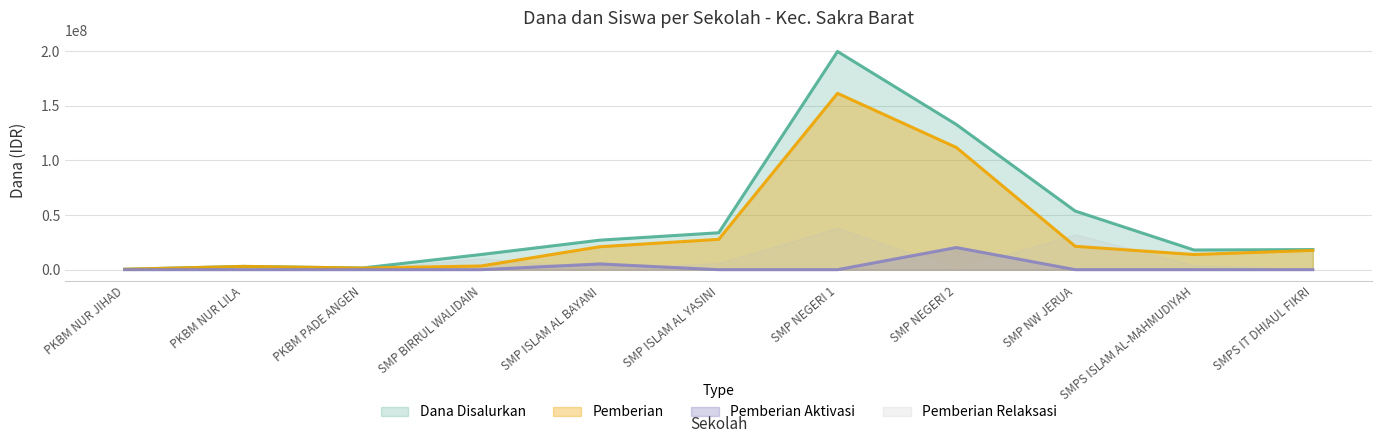

True or false: Dana Disalurkan and Pemberian cross at least once.

False